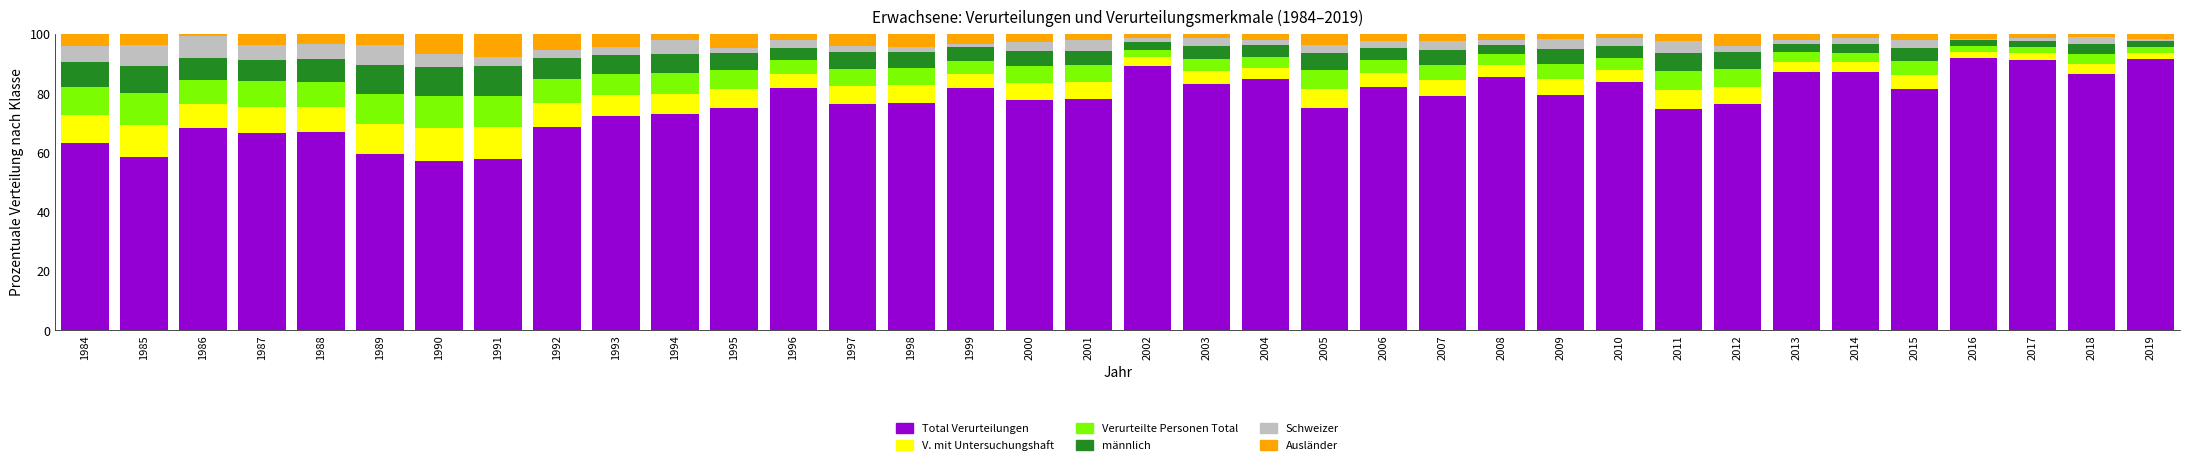

What is the total value across all series at 1989?

100.0